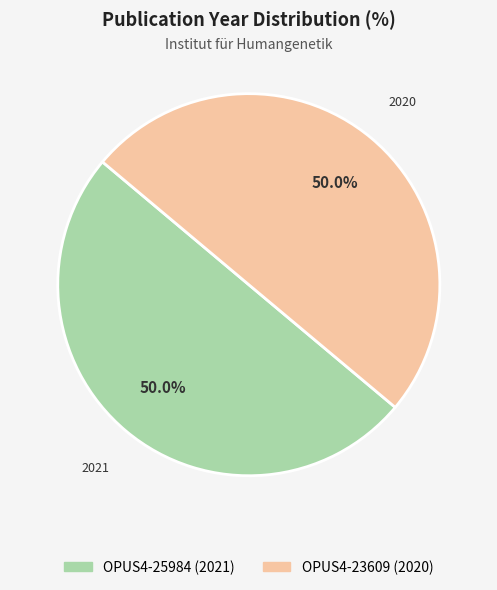

Is it true that OPUS4-25984 (2021) is 45% of the pie?

False